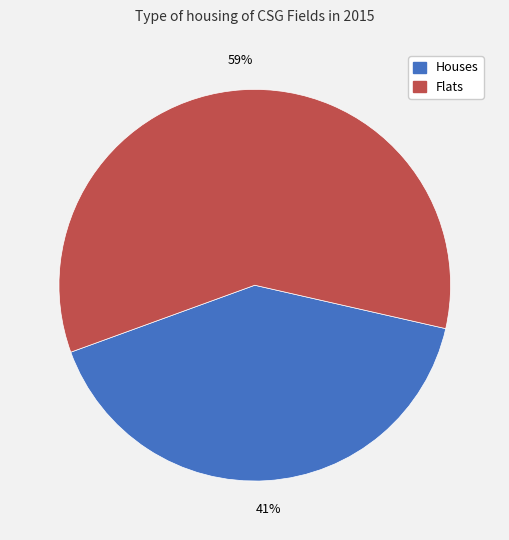

Rank the categories by value from lowest to highest.

Houses, Flats